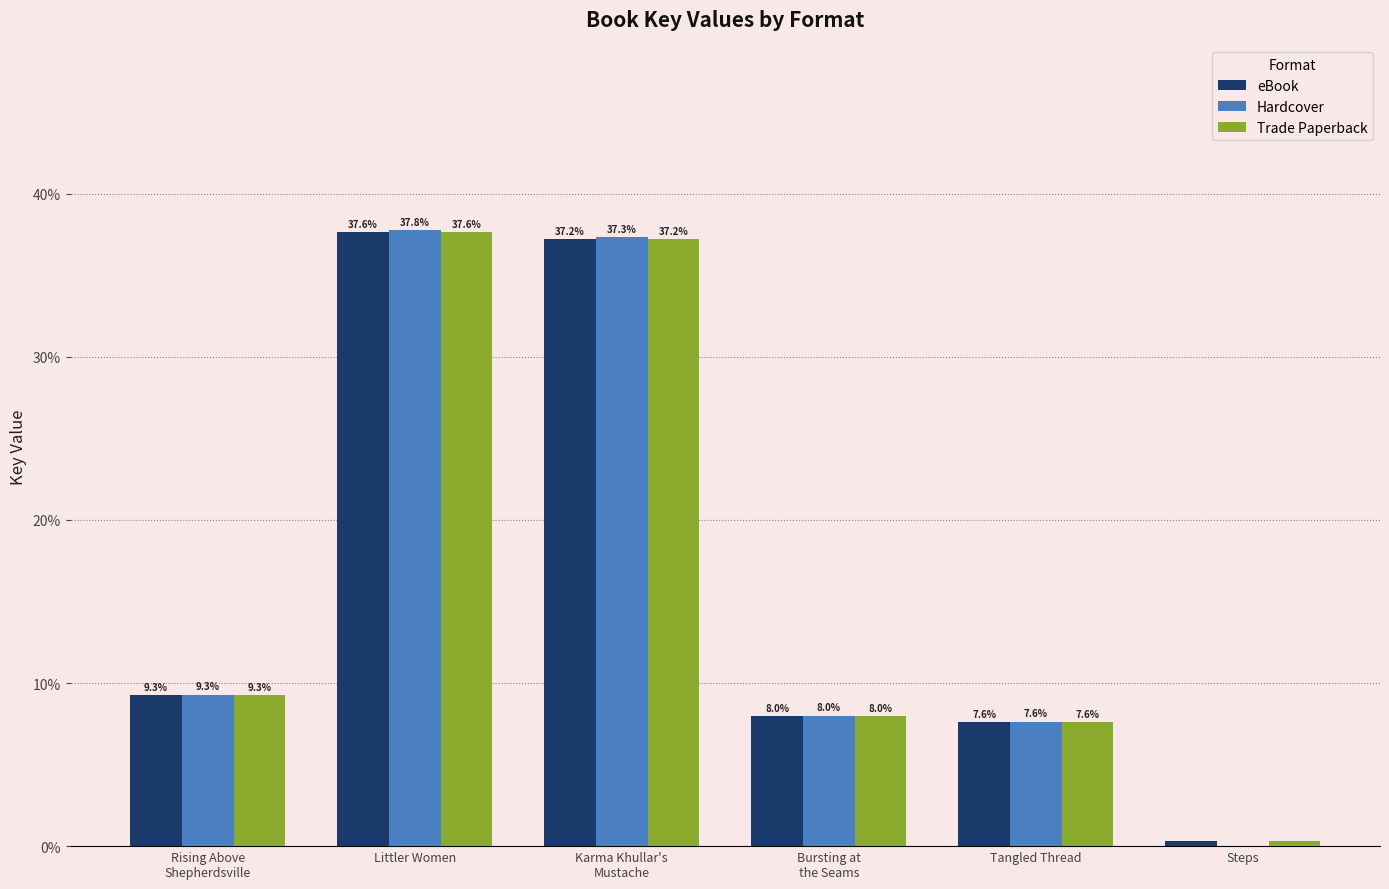

What is the approximate value of Trade Paperback at Tangled Thread?

7.6